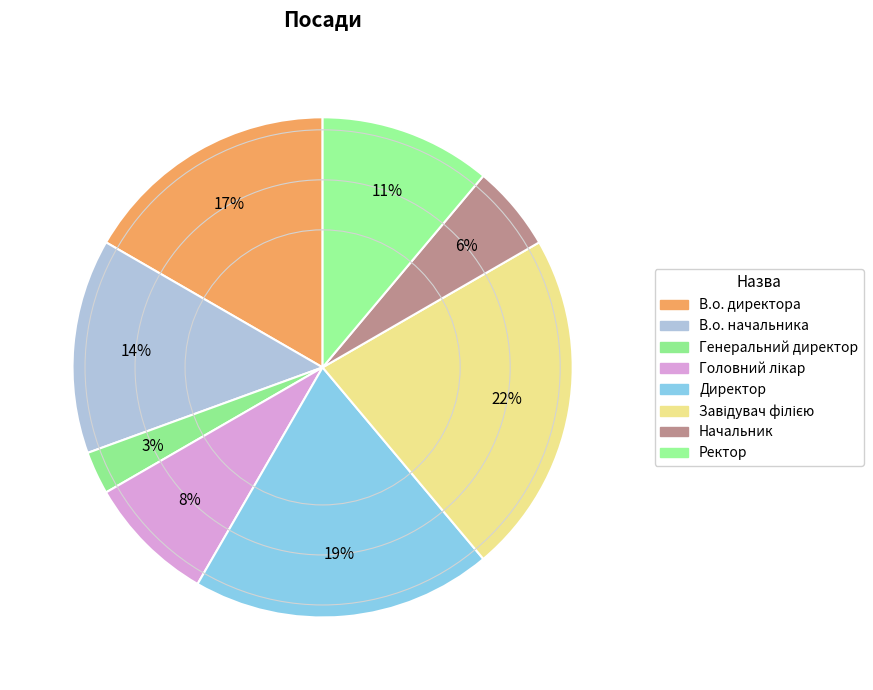

Is there a majority slice in this chart?

No